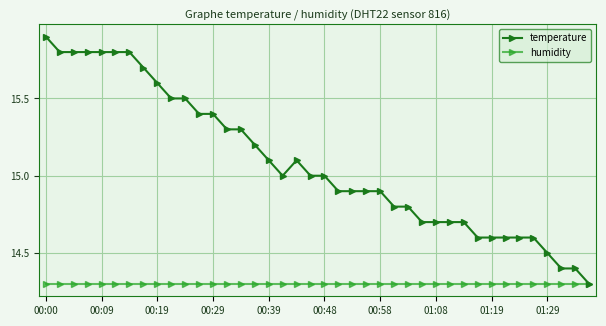

What is the sum of all temperature values?

603.4